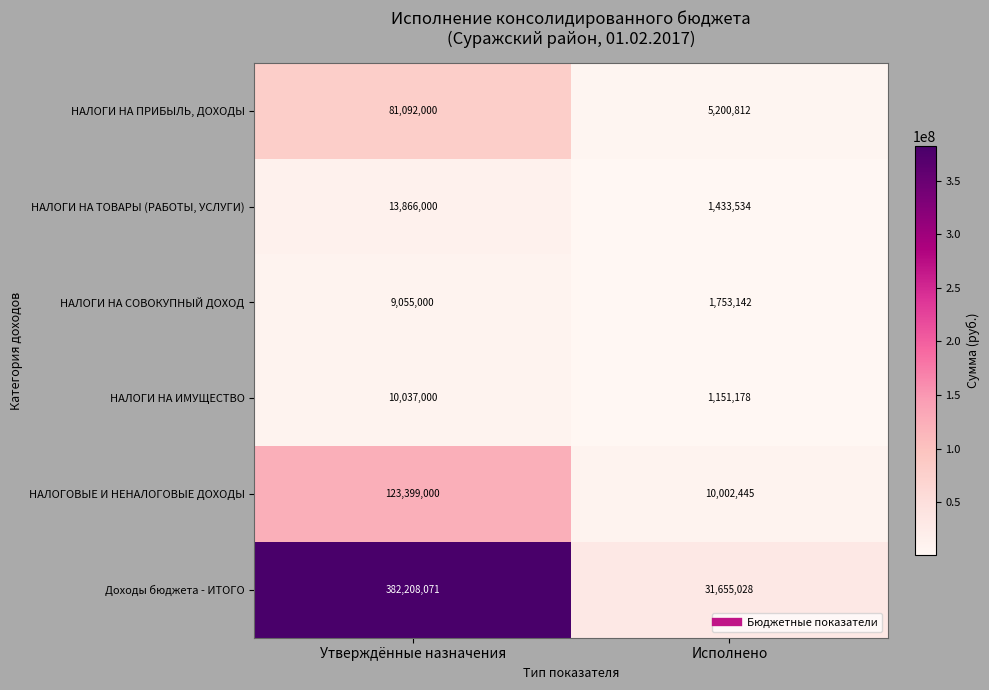

Which label corresponds to the largest value in the chart?

Утверждённые назначения